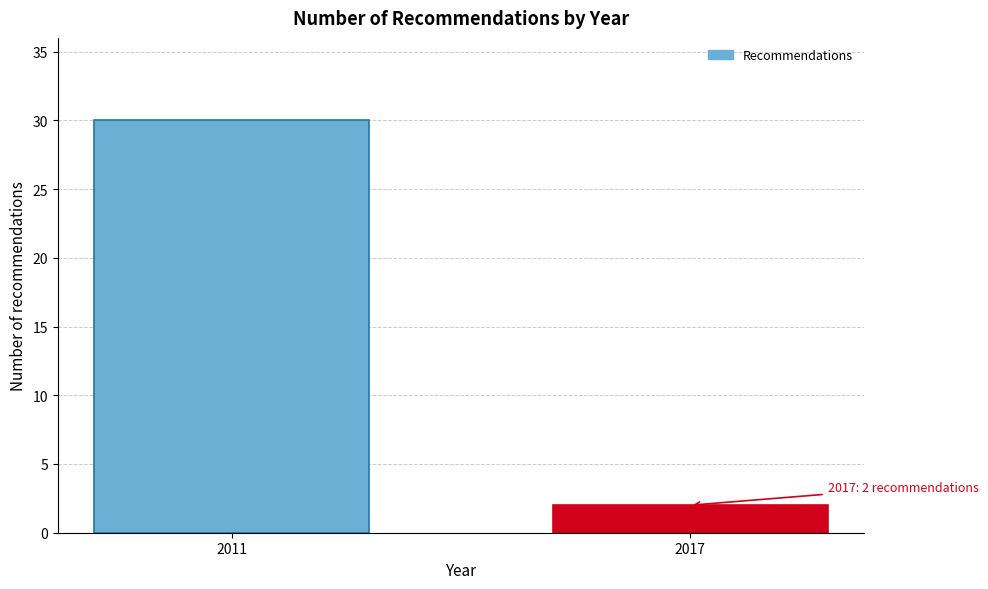

Reading left to right, what are all the values shown in this chart?

30	2